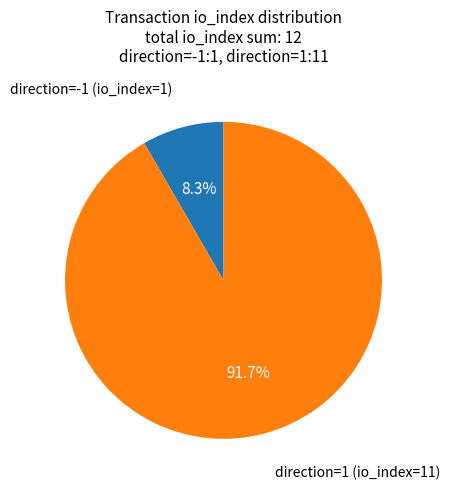

Is there a majority slice in this chart?

Yes